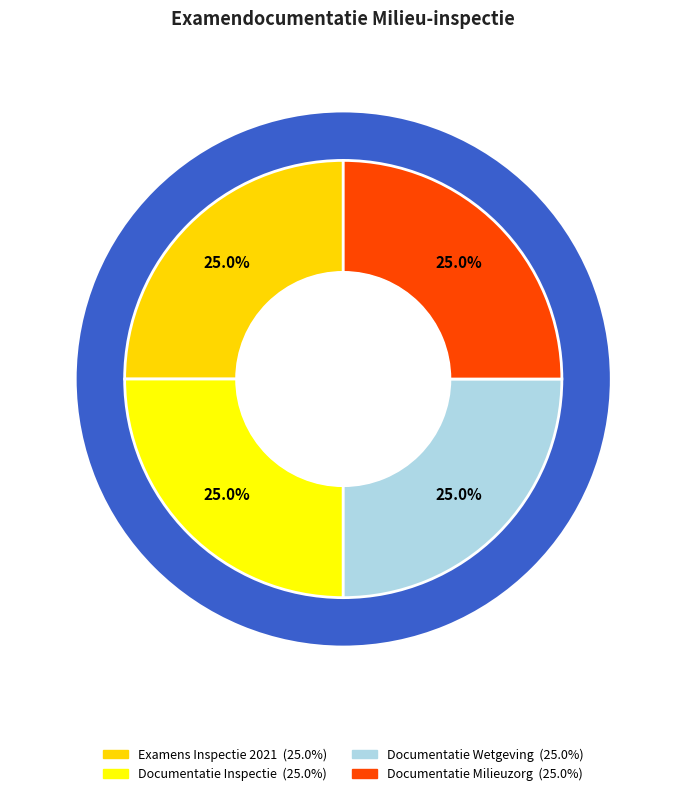

What is the total percentage of Documentatie Milieuzorg and Documentatie Wetgeving?

50.0%